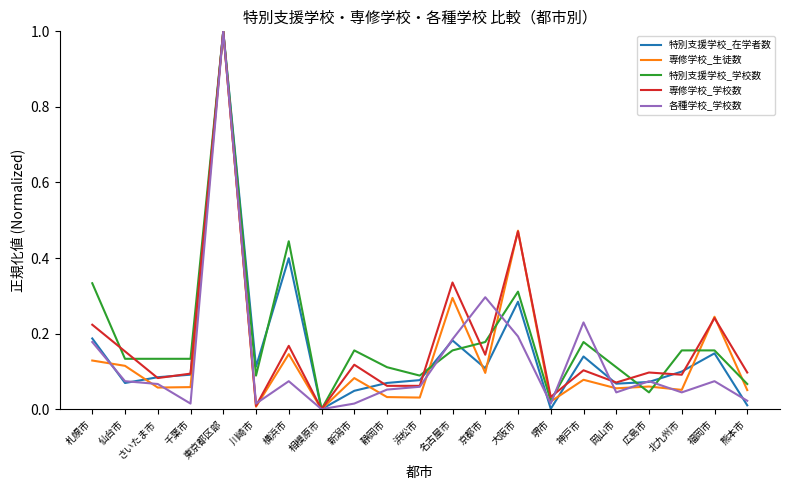

True or false: 各種学校_学校数 has a value of 0.0 at 千葉市.

True